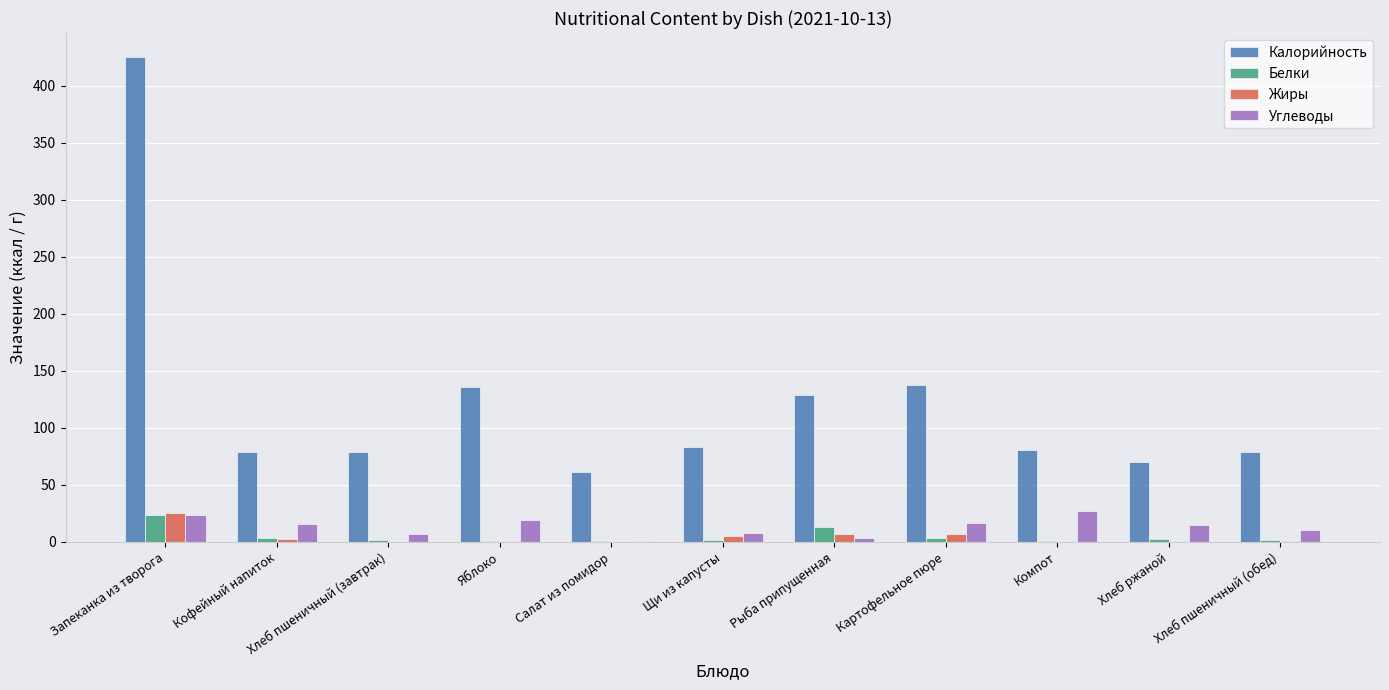

What are all the series names shown in the legend?

Калорийность, Белки, Жиры, Углеводы